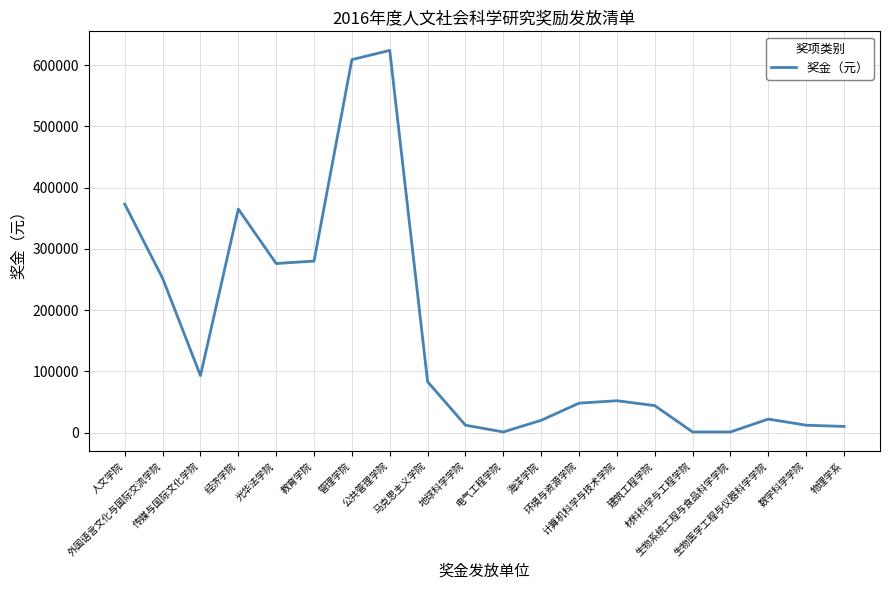

What is the greatest value displayed?

624000